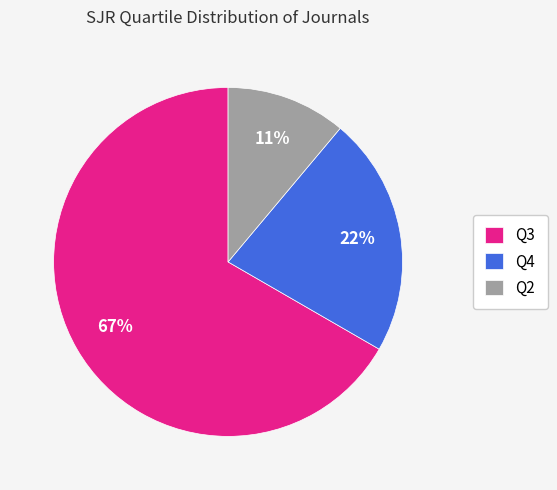

How many slices are in this pie chart?

3